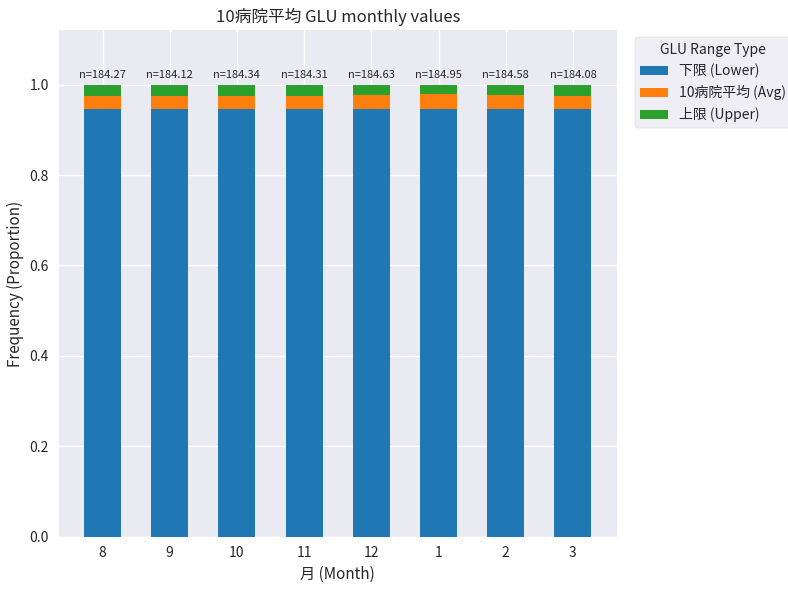

What is the total value across all series at 3?

1.0